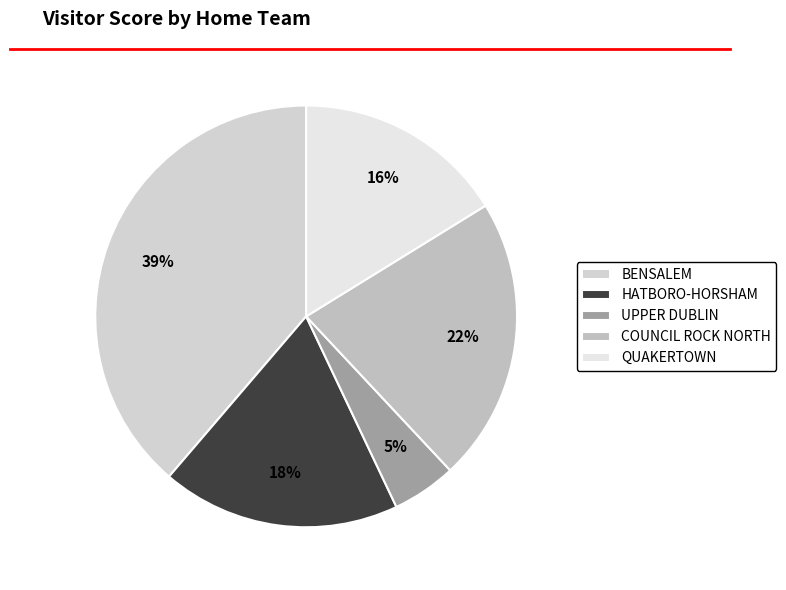

Does any single category account for the majority?

No